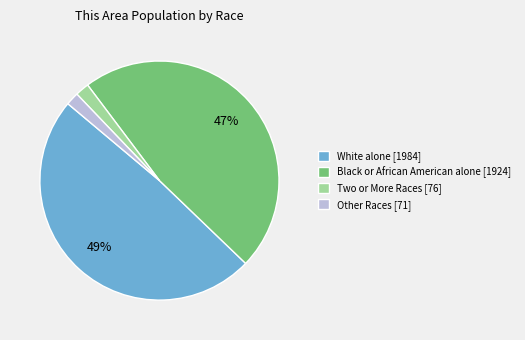

Is Black or African American alone [1924] the majority of the pie?

No